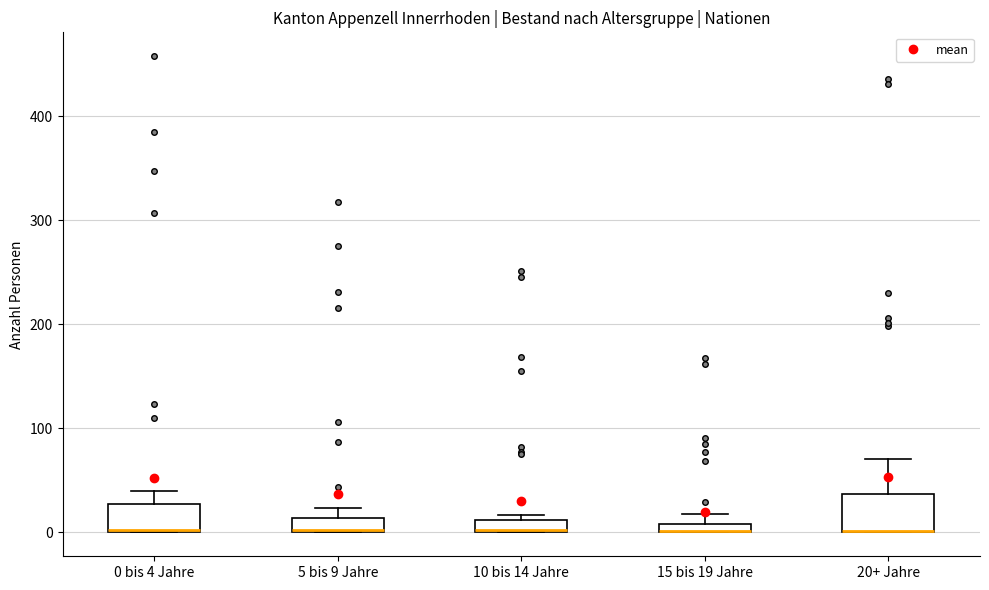

Where is the lower edge of the box for 5 bis 9 Jahre on the y-axis? The values are not printed on the chart, so give them approximately, as read against the axis.

0